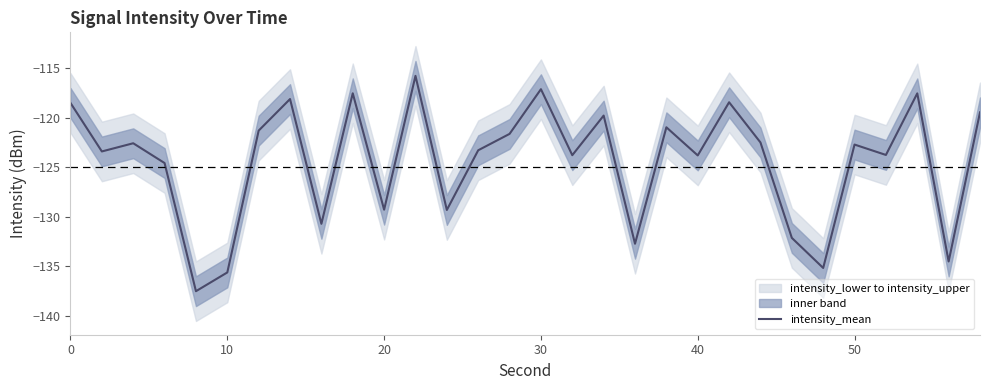

Is it true that intensity_mean equals -123.8 at 40?

True